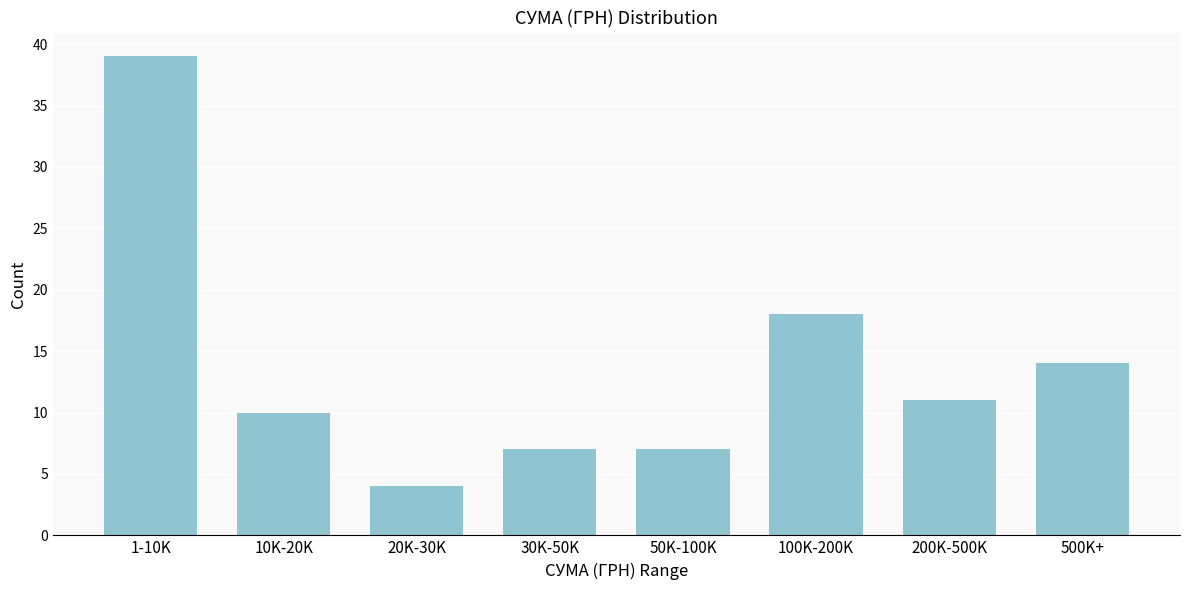

Reading right to left, what are all the values shown in this chart?

14	11	18	7	7	4	10	39